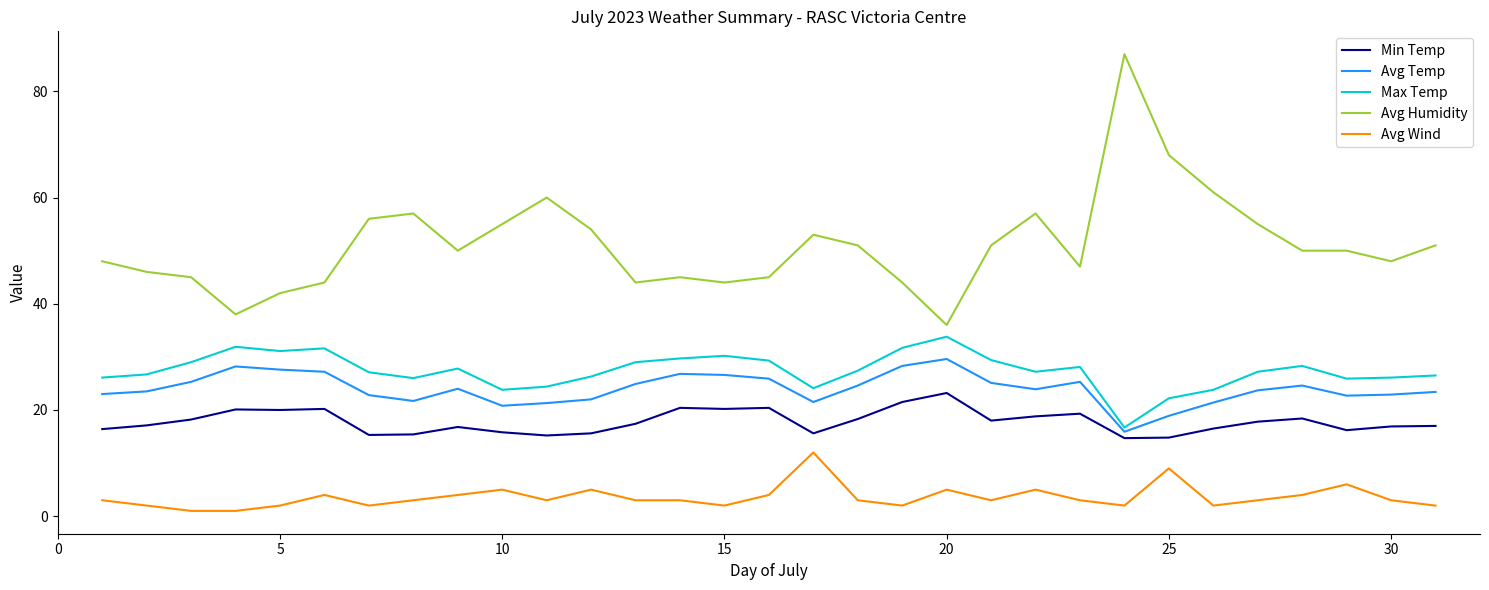

True or false: Min Temp and Avg Wind cross at least once.

False